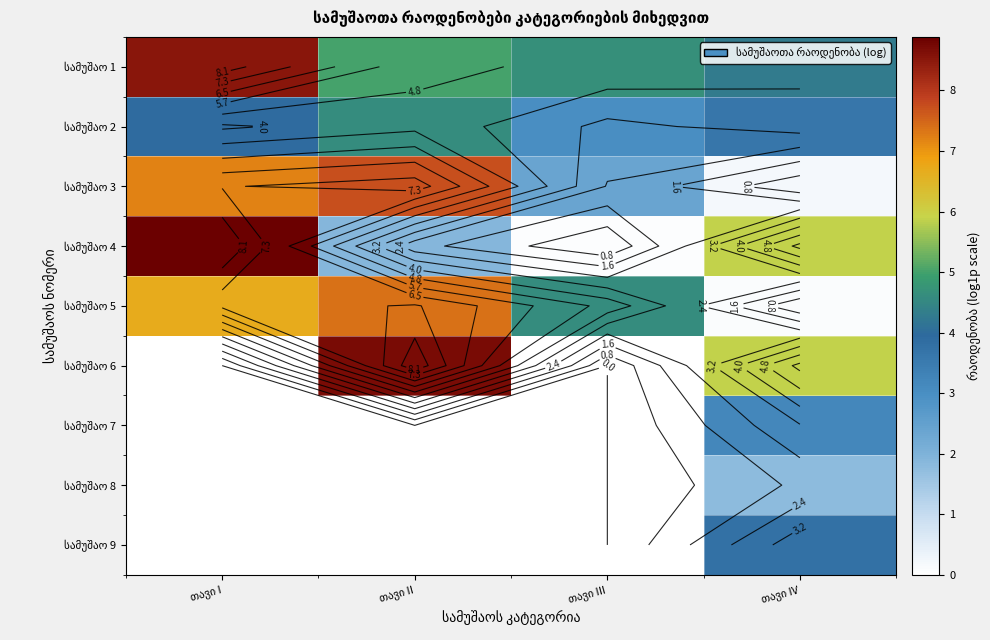

At how many categories does at least one series exceed 1?

4